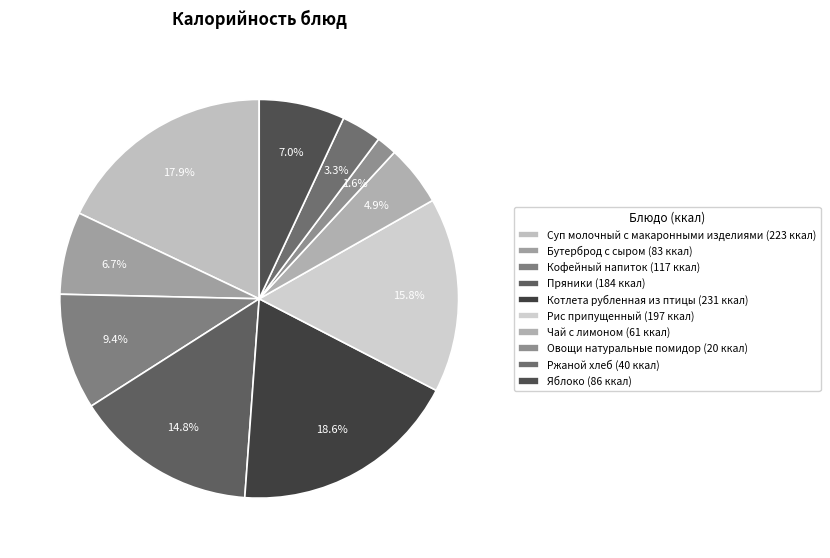

To the nearest percent, what is the combined percentage of Пряники and Кофейный напиток?

24%